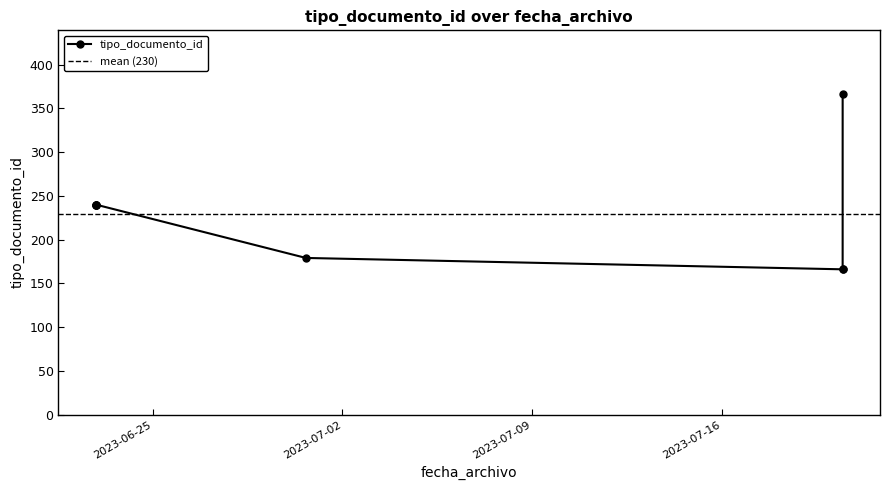

How many values exceed 240?

1